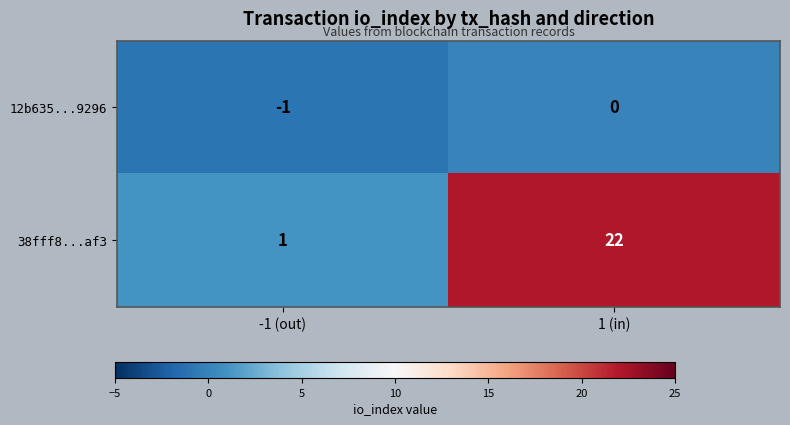

Which category has the highest value across all series?

1 (in)